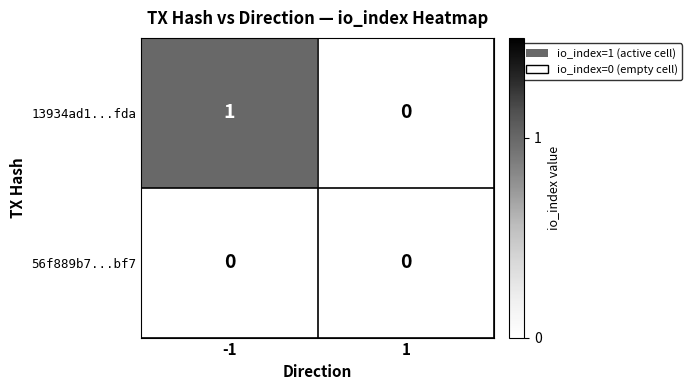

Reading left to right, transcribe all the data shown in this chart.

13934ad1...fda: 1	0
56f889b7...bf7: 0	0